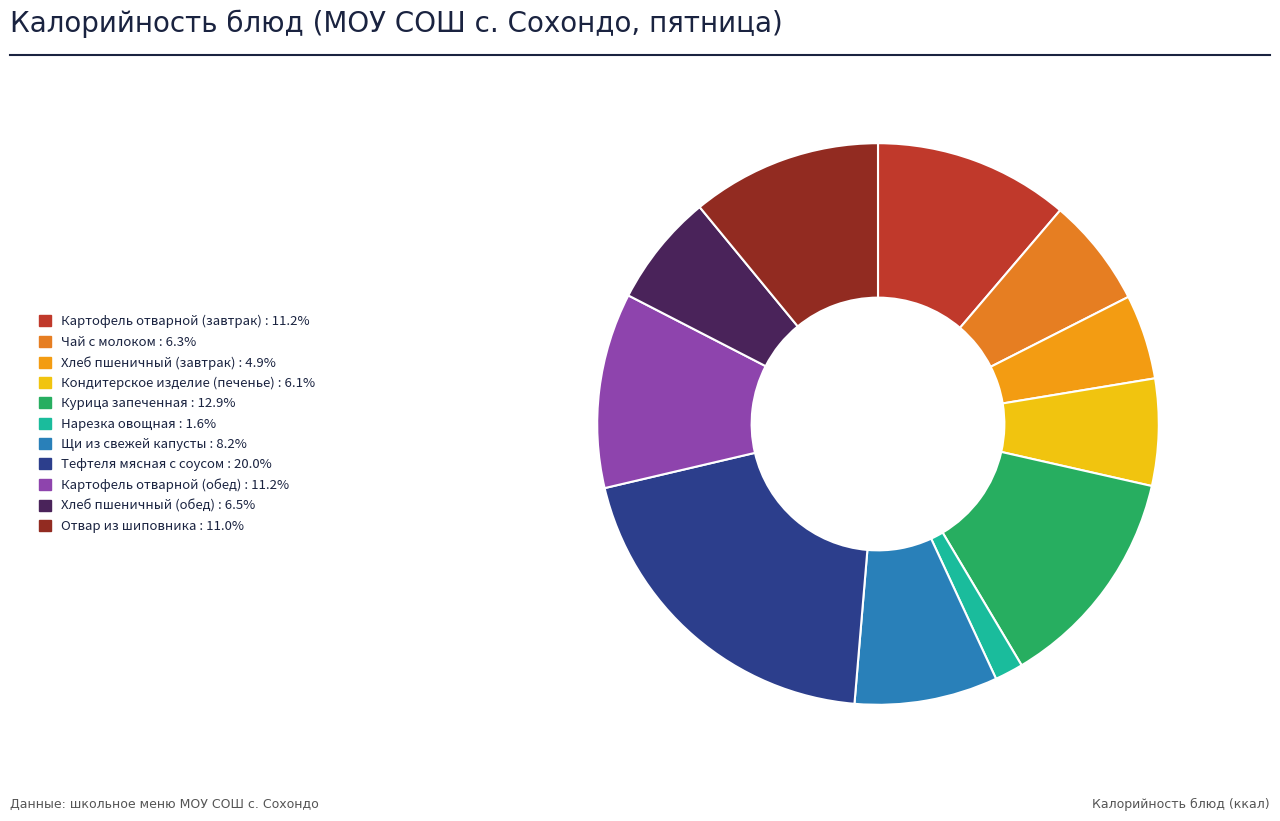

Combined, what portion of the pie is Тефтеля мясная с соусом and Курица запеченная?

32.9%